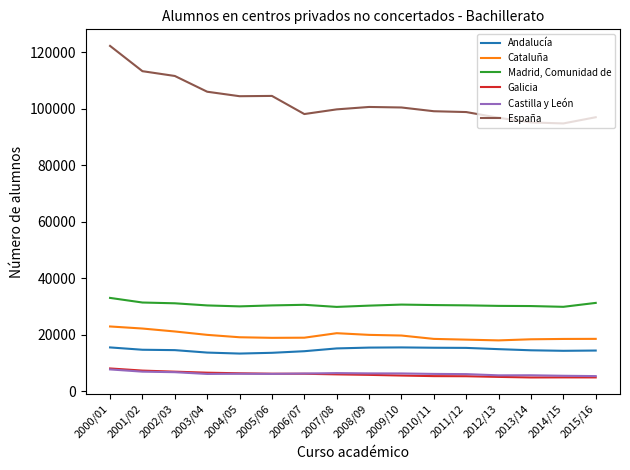

What are all the series names shown in the legend?

Andalucía, Cataluña, Madrid, Comunidad de, Galicia, Castilla y León, España